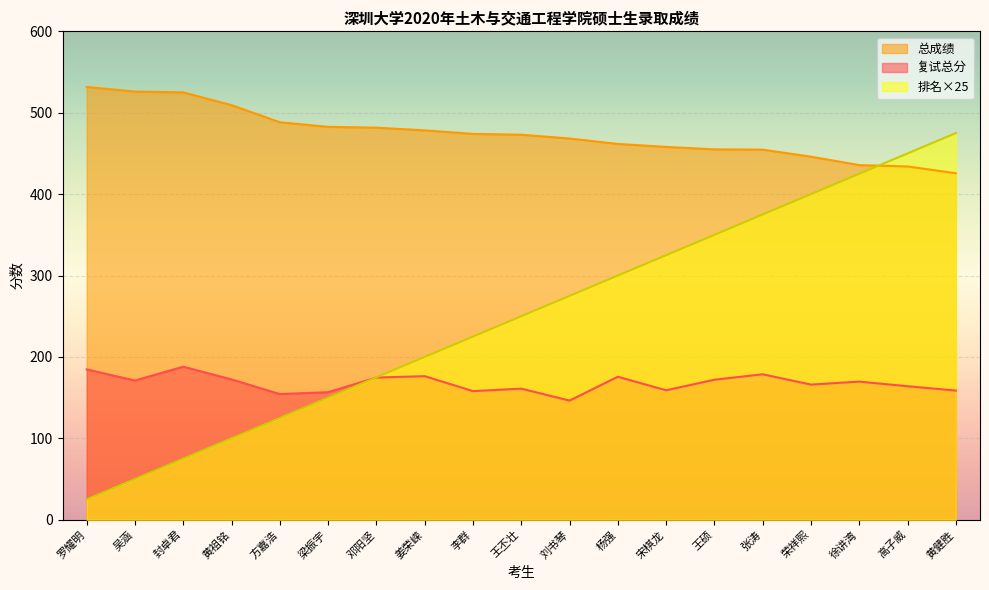

Which series ends up on top after the final intersection of 复试总分 and 排名?

排名